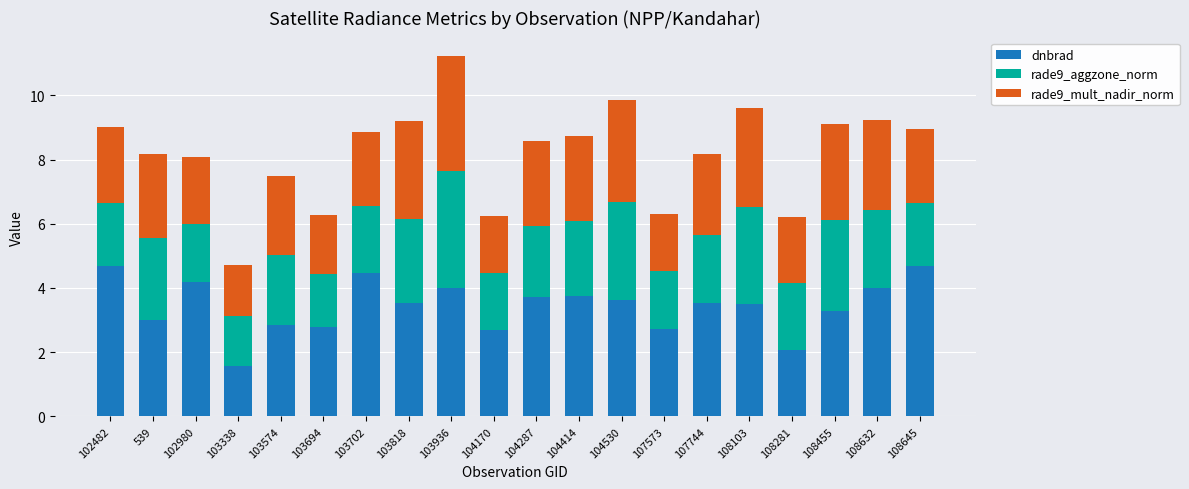

Which category has the lowest value in the dnbrad series?

103338